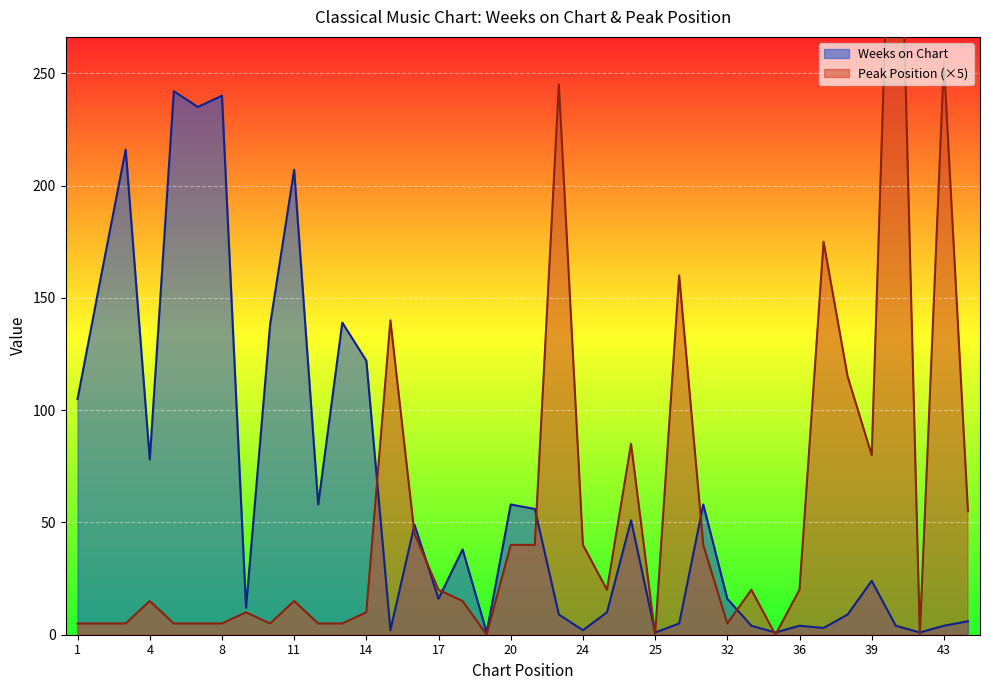

What value does the Peak Position series have at 12, to the nearest 5?

5